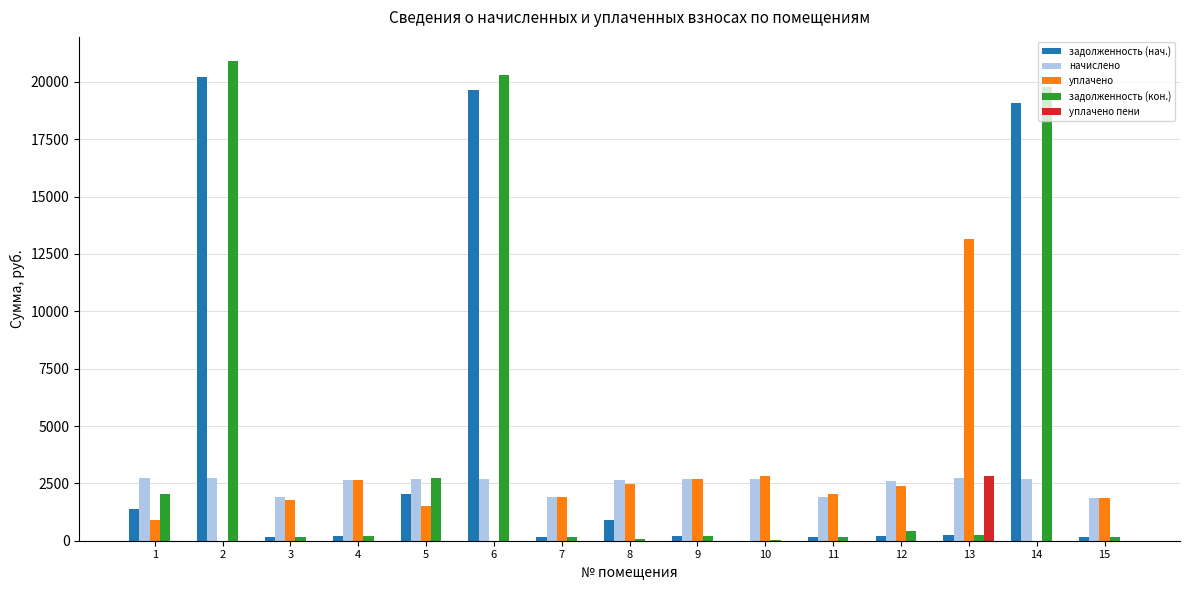

The задолженность (нач.) series shows 160.6 at 7. True or false?

True